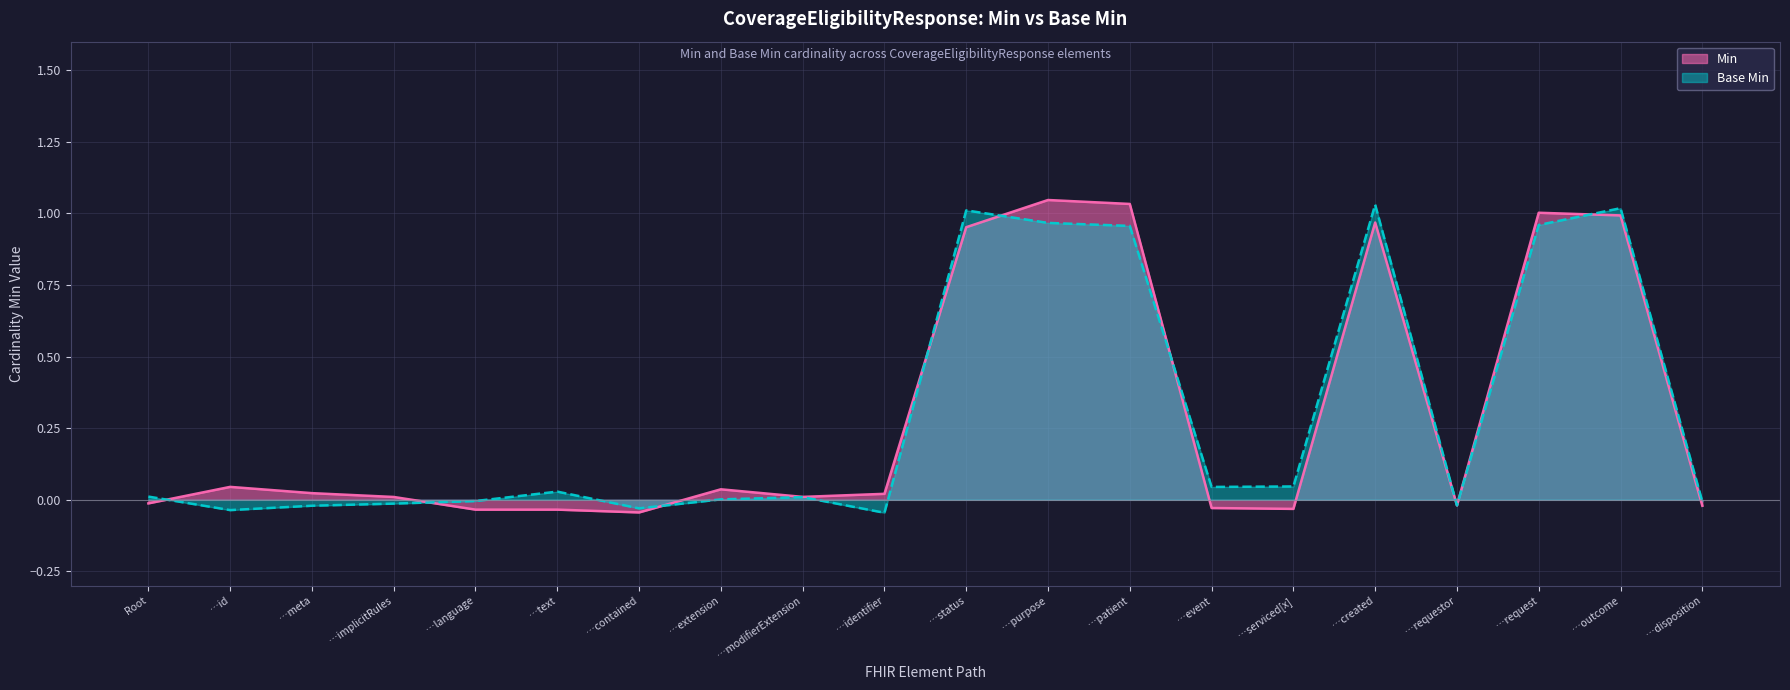

What position from the right is …outcome?

2